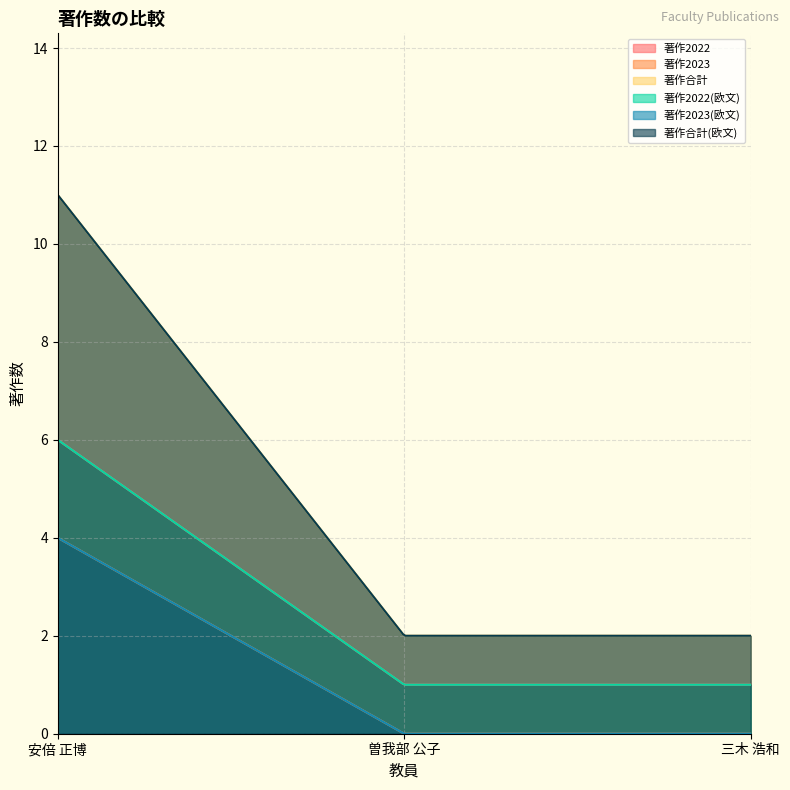

What is the total value across all series at 三木 浩和?

6